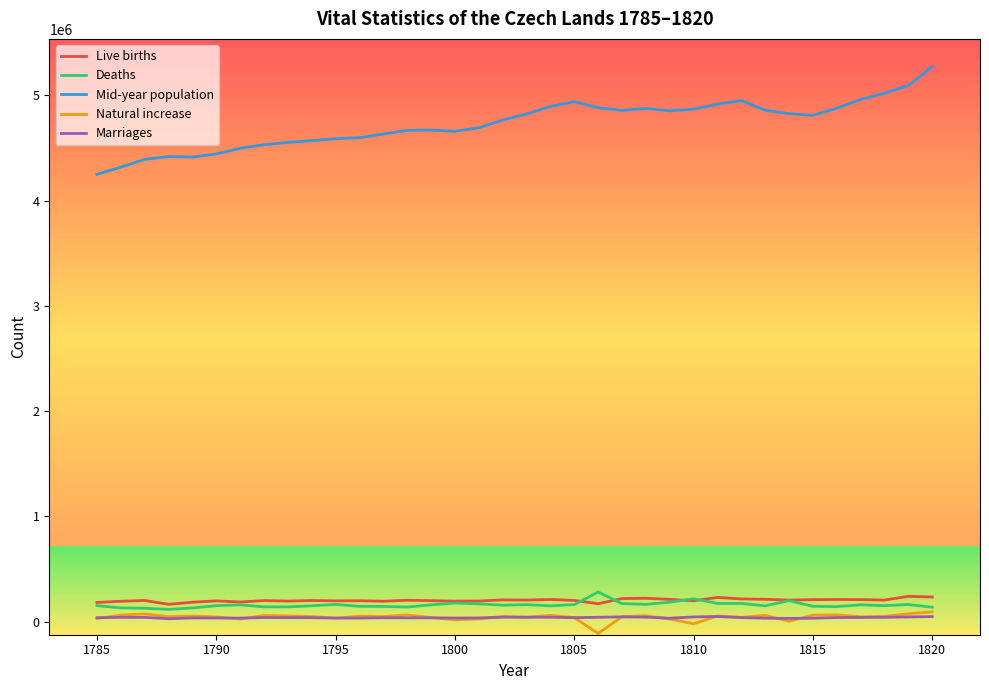

Which series has the largest total across all categories?

Mid-year population